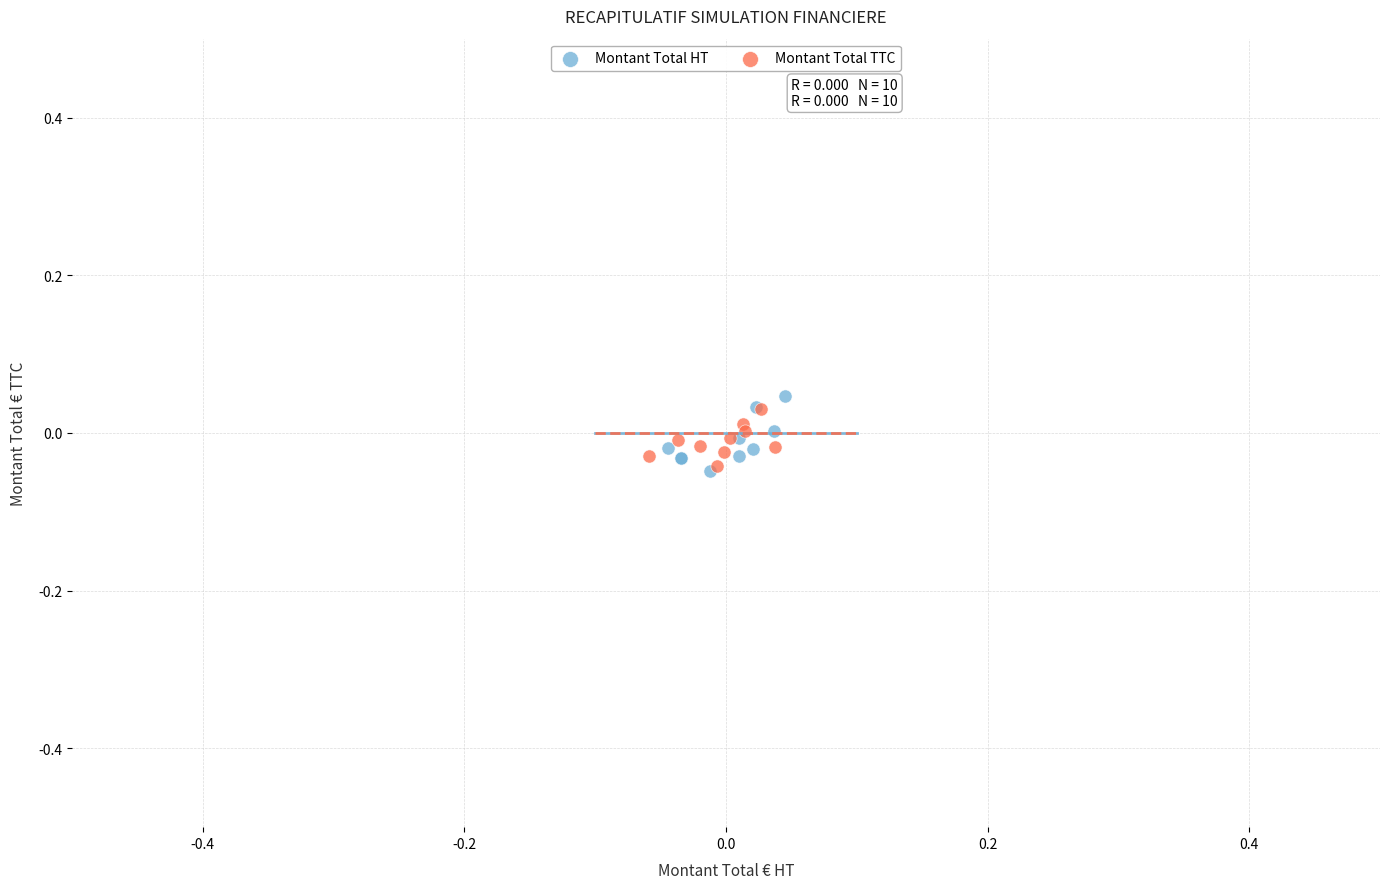

Which series has the largest Y range (max minus min)?

Montant Total HT